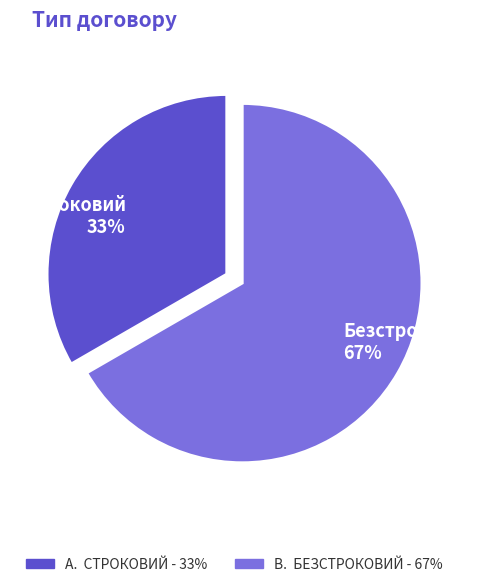

What is the largest slice in the pie chart?

Безстроковий